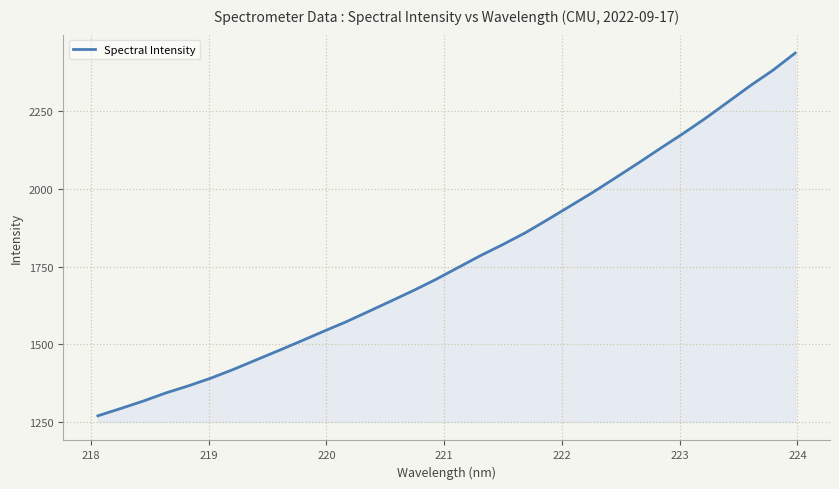

What is the greatest value displayed?

2436.0